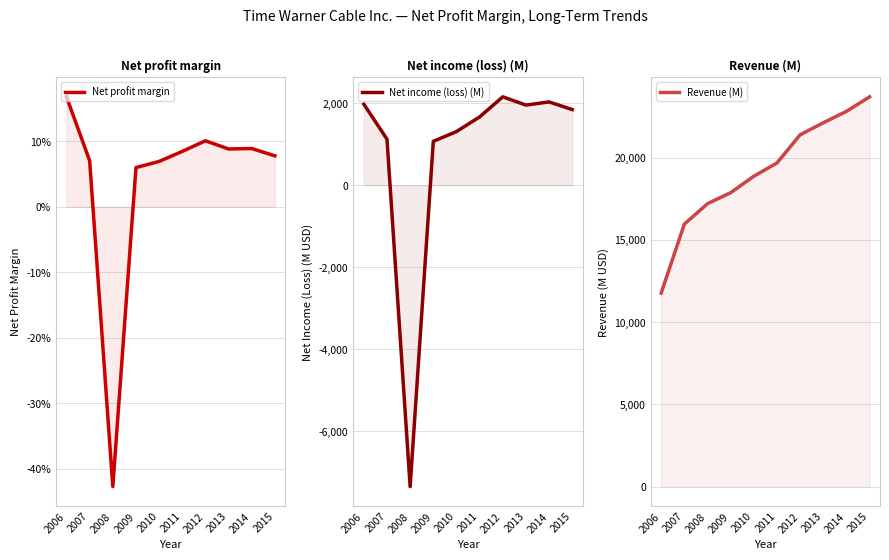

Reading left to right, extract all data points from this chart.

Net profit margin: 2006=0.2	2007=0.1	2008=-0.4	2009=0.1	2010=0.1	2011=0.1	2012=0.1	2013=0.1	2014=0.1	2015=0.1
Net income (loss) (M): 2006=1976.0	2007=1123.0	2008=-7344.0	2009=1070.0	2010=1308.0	2011=1665.0	2012=2155.0	2013=1954.0	2014=2031.0	2015=1844.0
Revenue (M): 2006=11767.0	2007=15955.0	2008=17200.0	2009=17868.0	2010=18868.0	2011=19675.0	2012=21386.0	2013=22120.0	2014=22812.0	2015=23697.0